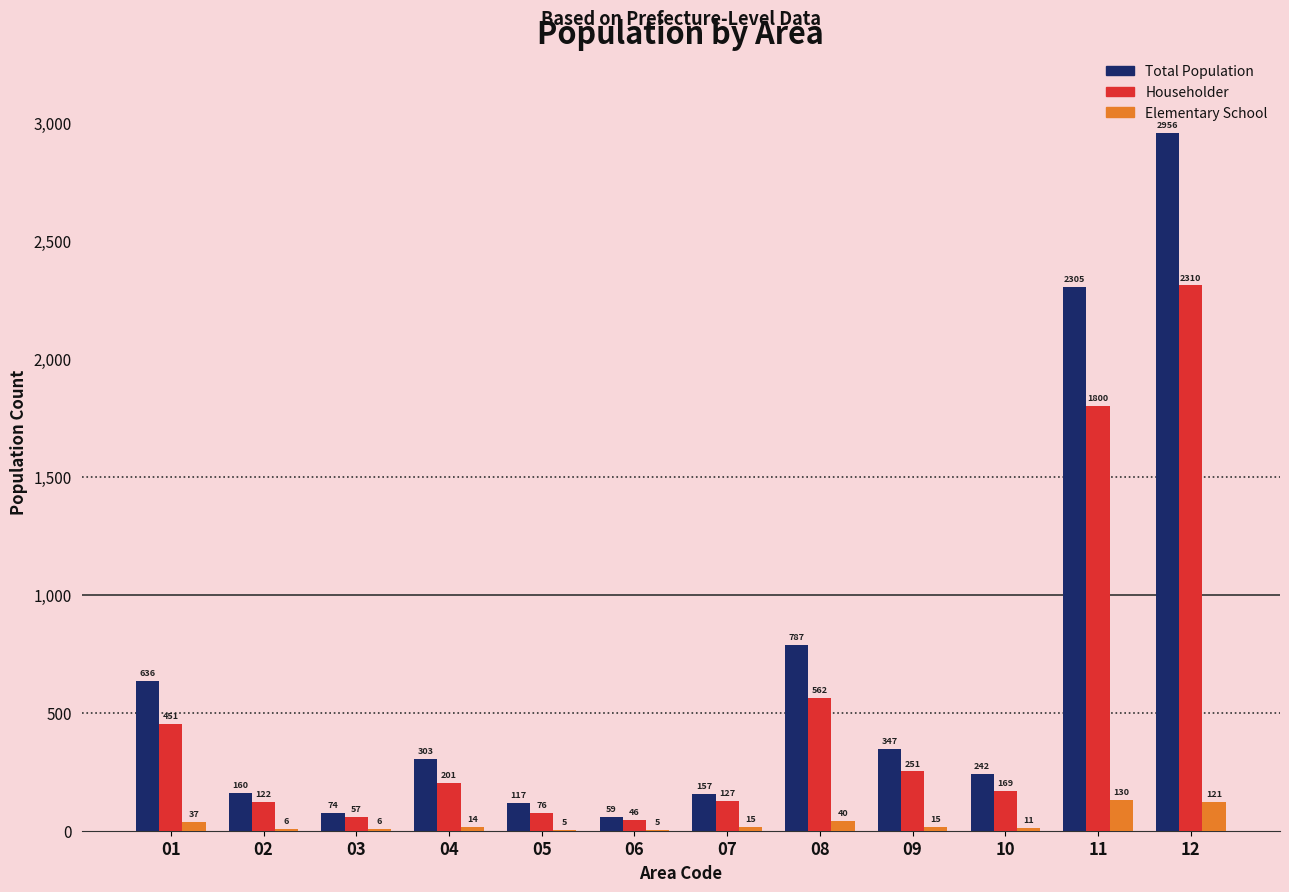

Reading left to right, transcribe all the data shown in this chart.

Total Population: 636	160	74	303	117	59	157	787	347	242	2305	2956
Householder: 451	122	57	201	76	46	127	562	251	169	1800	2310
Elementary School: 37	6	6	14	5	5	15	40	15	11	130	121